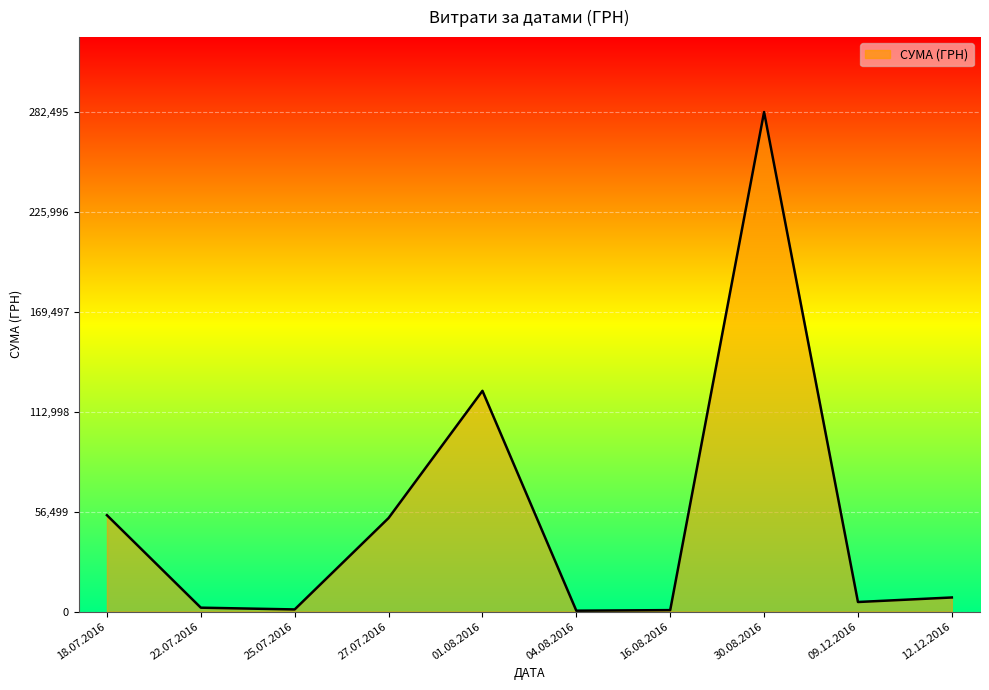

What is the sum of the values at 22.07.2016 and 27.07.2016?

55073.9